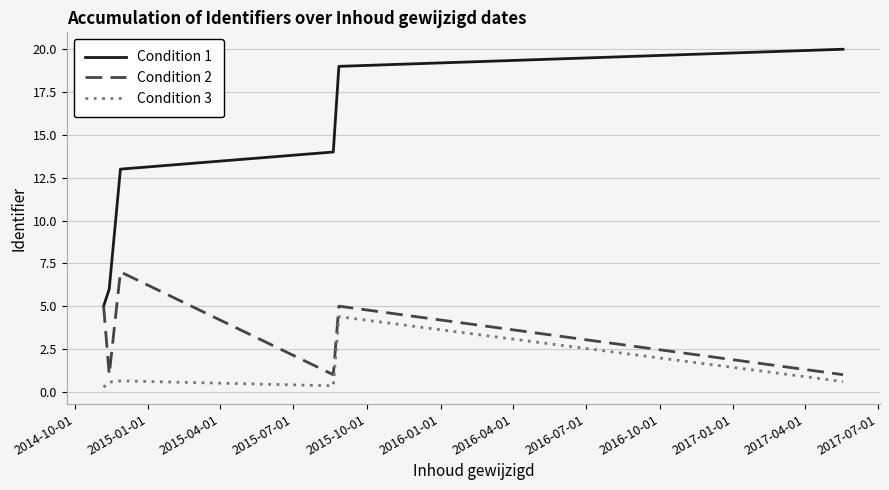

Which series has the largest range (max minus min)?

Condition 1